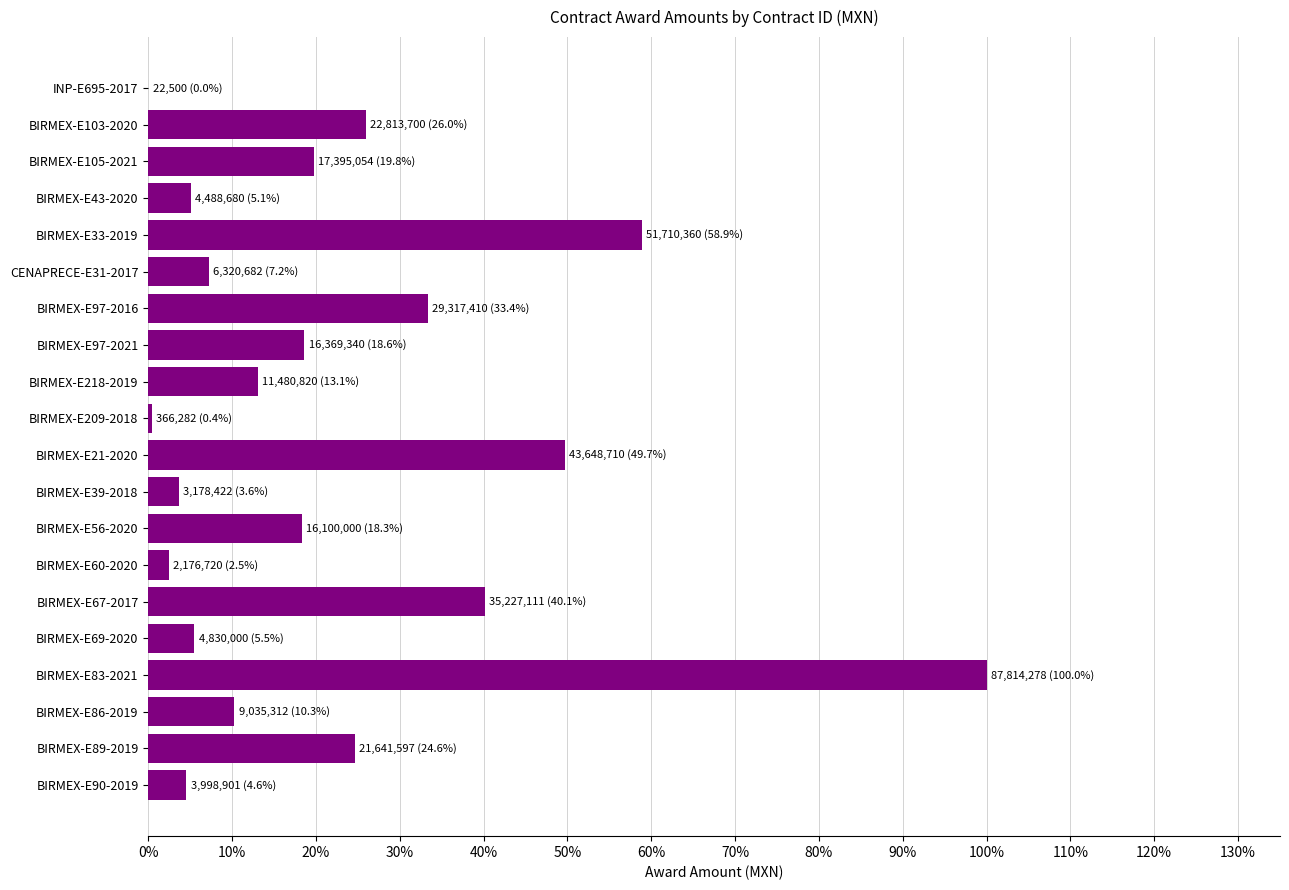

What is the greatest value displayed?

87814278